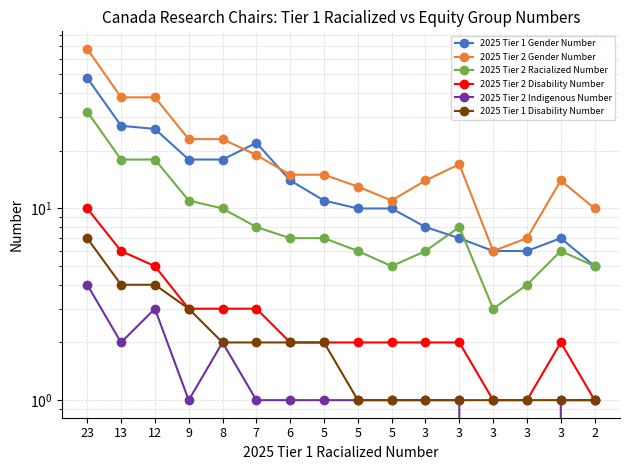

Reading right to left, list all the values displayed in this chart.

2025 Tier 1 Gender Number: 2=5	3=7	3=6	3=6	3=7	3=8	5=10	5=10	5=11	6=14	7=22	8=18	9=18	12=26	13=27	23=48
2025 Tier 2 Gender Number: 2=10	3=14	3=7	3=6	3=17	3=14	5=11	5=13	5=15	6=15	7=19	8=23	9=23	12=38	13=38	23=68
2025 Tier 2 Racialized Number: 2=5	3=6	3=4	3=3	3=8	3=6	5=5	5=6	5=7	6=7	7=8	8=10	9=11	12=18	13=18	23=32
2025 Tier 2 Disability Number: 2=1	3=2	3=1	3=1	3=2	3=2	5=2	5=2	5=2	6=2	7=3	8=3	9=3	12=5	13=6	23=10
2025 Tier 2 Indigenous Number: 2=1	3=1	3=0	3=0	3=1	3=1	5=1	5=1	5=1	6=1	7=1	8=2	9=1	12=3	13=2	23=4
2025 Tier 1 Disability Number: 2=1	3=1	3=1	3=1	3=1	3=1	5=1	5=1	5=2	6=2	7=2	8=2	9=3	12=4	13=4	23=7